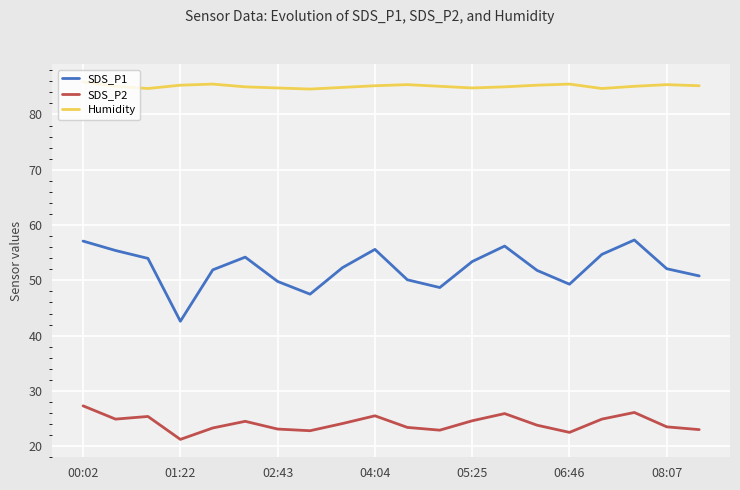

Which series has the largest total across all categories?

Humidity